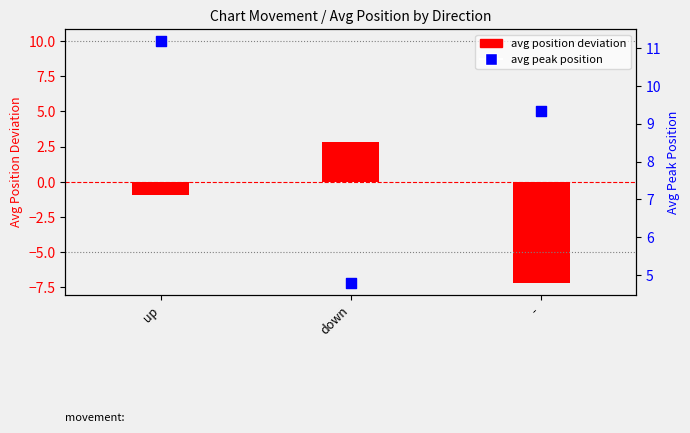

Which series contains the highest Y value?

avg peak position